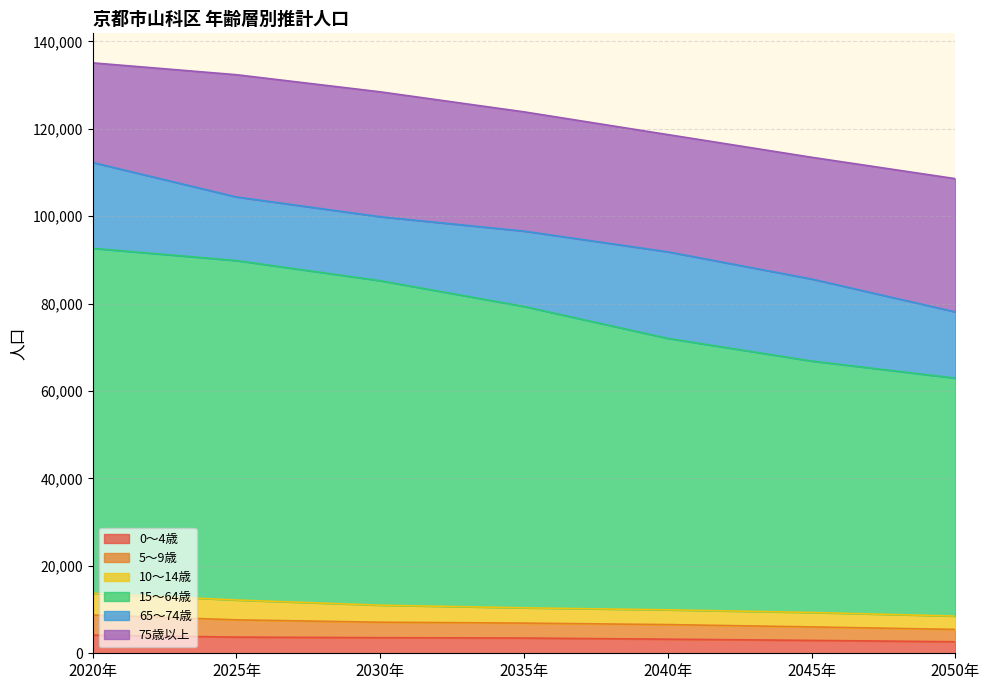

Which series has the largest total across all categories?

15～64歳